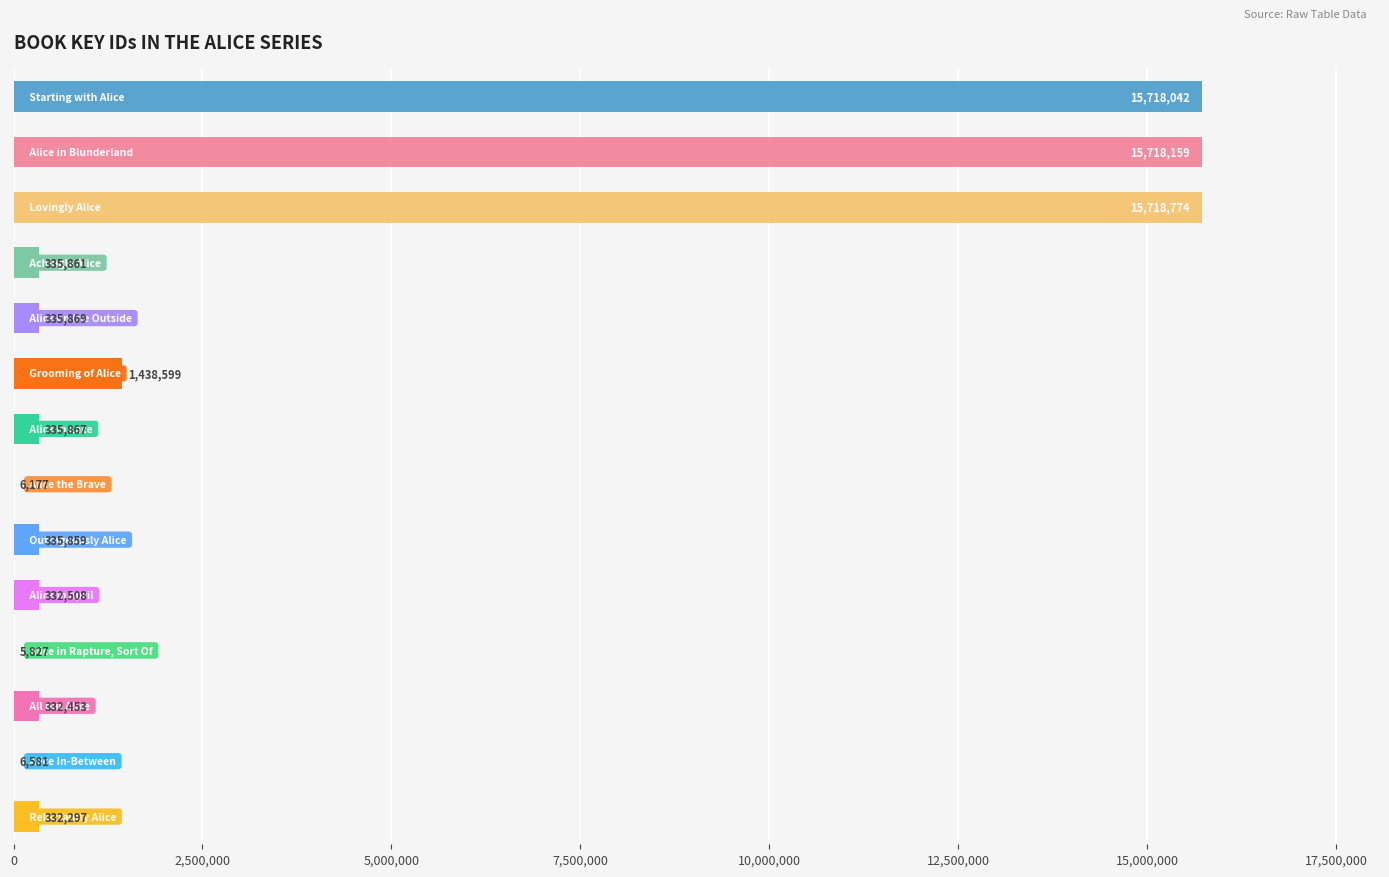

What is the sum of all values?

50952873